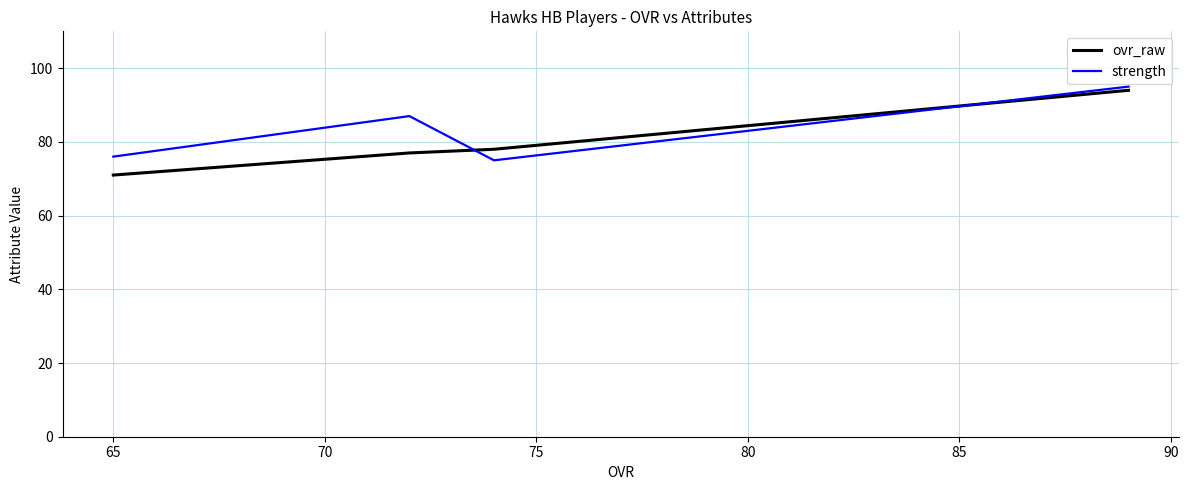

In strength, how many points are lower than both neighbors (excluding endpoints)?

1